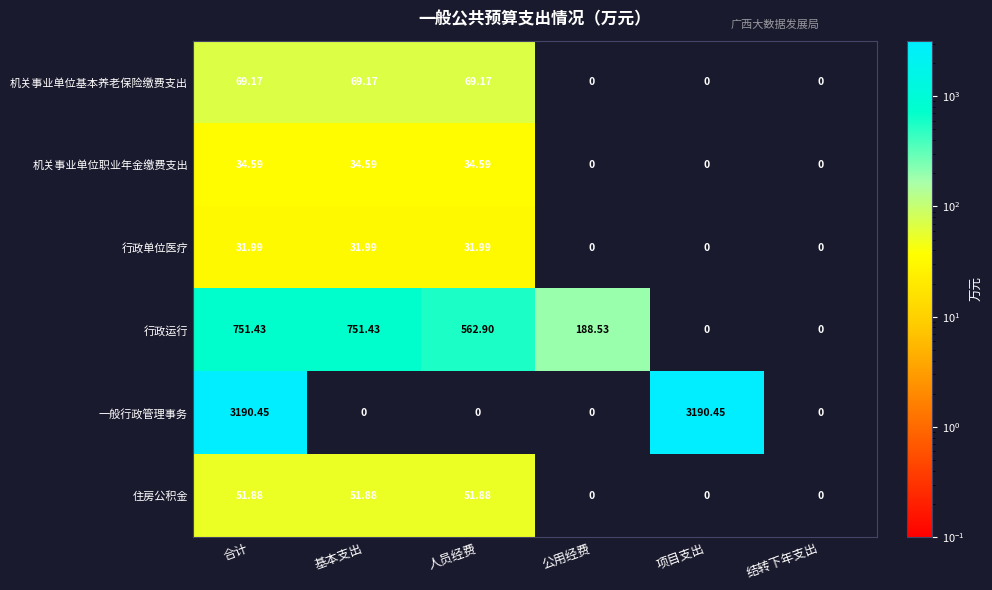

Between 合计 and 人员经费, which series saw the biggest shift?

一般行政管理事务